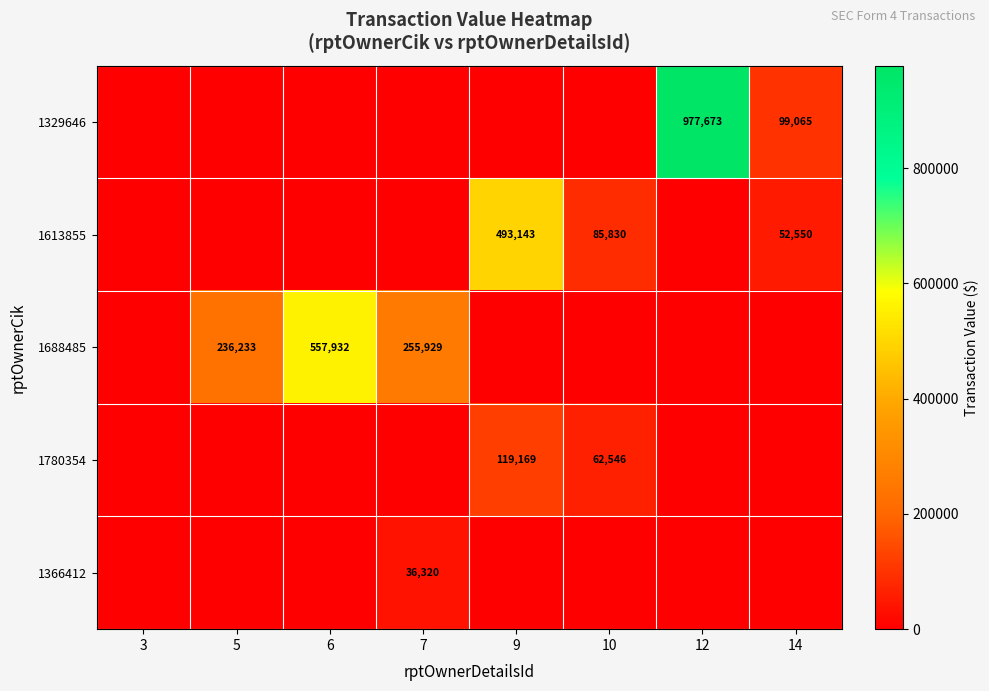

How many data points in 1688485 are above 0?

3